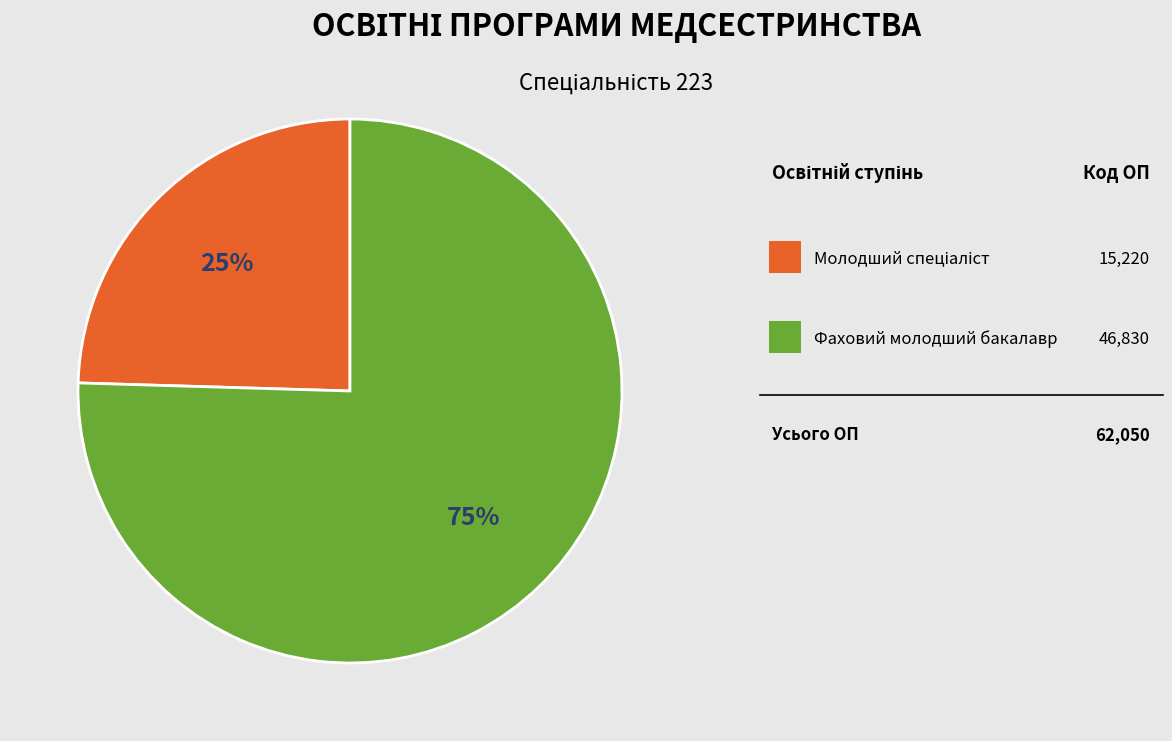

Does any single category account for the majority?

Yes